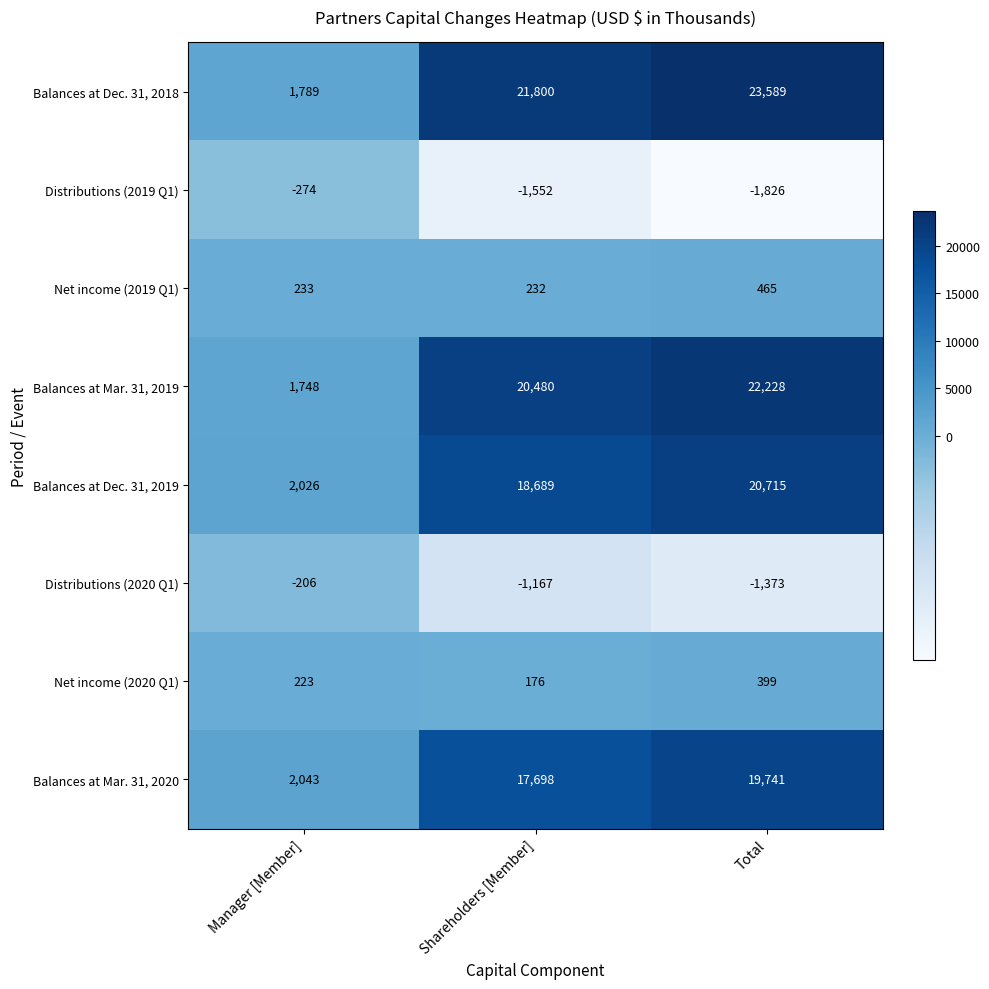

The Distributions (2019 Q1) series shows -507 at Shareholders [Member]. True or false?

False